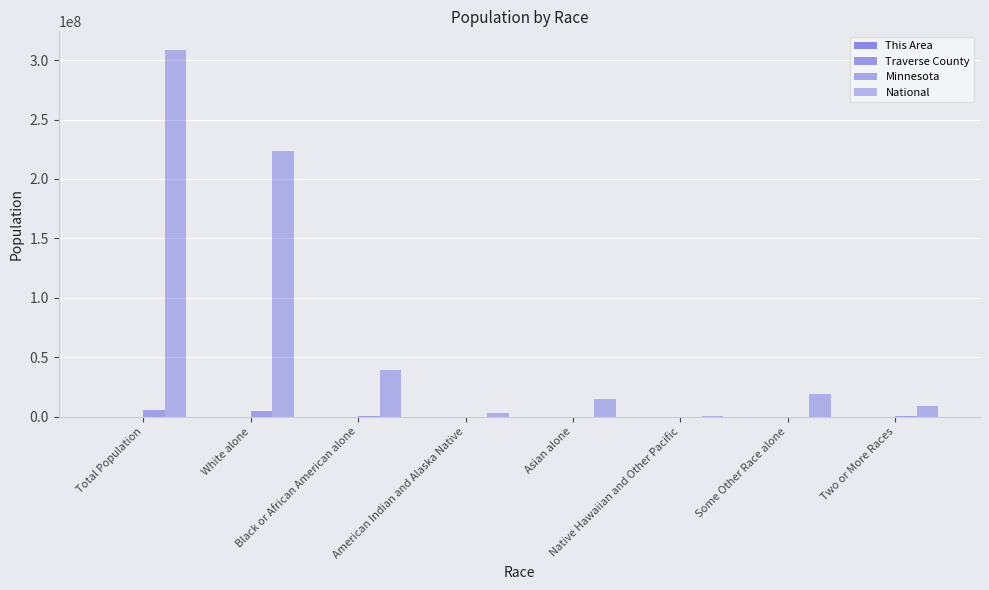

Does the chart contain stacked bars?

No